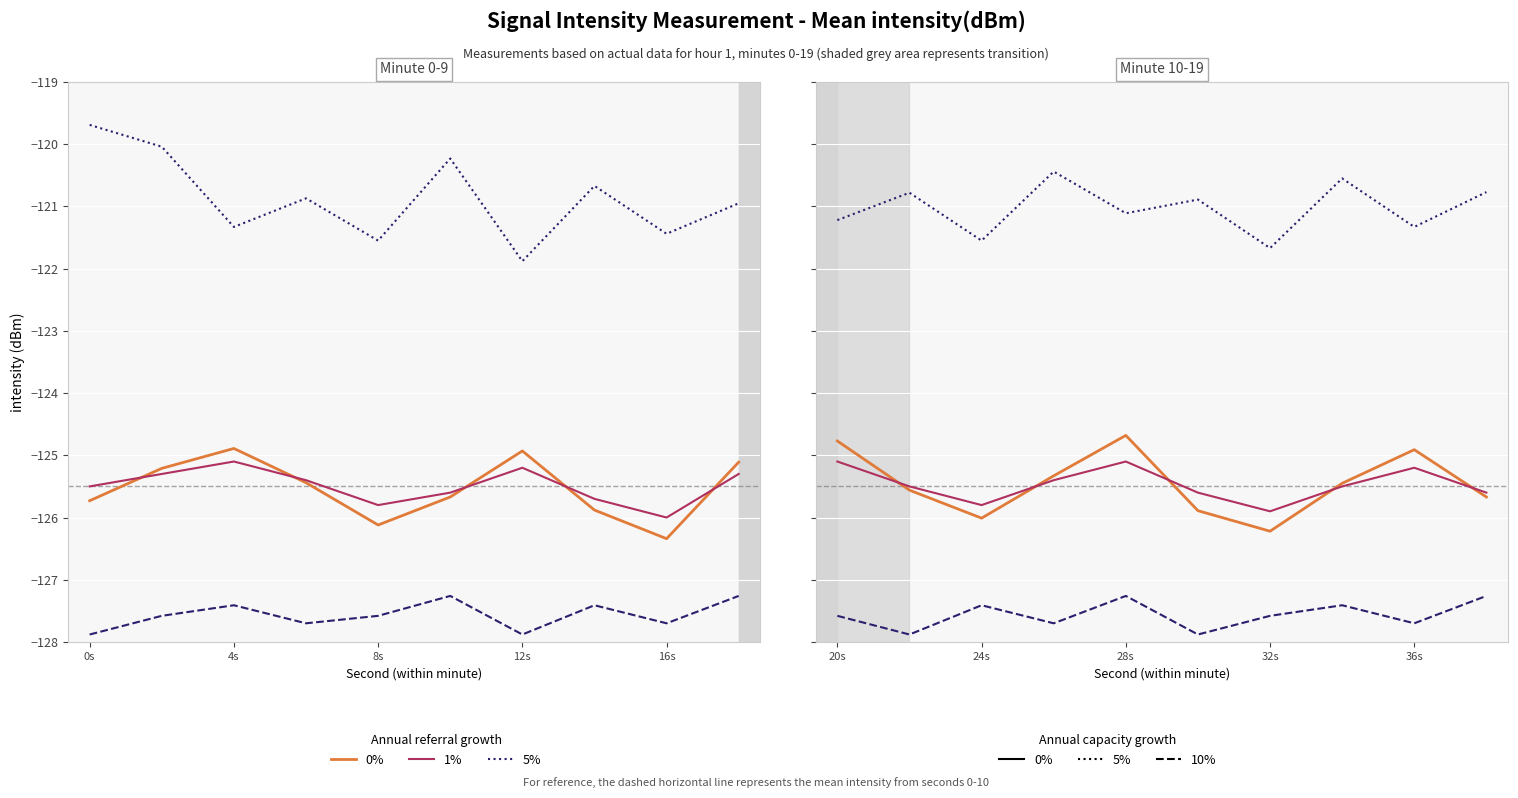

Is this an area chart (filled region under the line)?

No